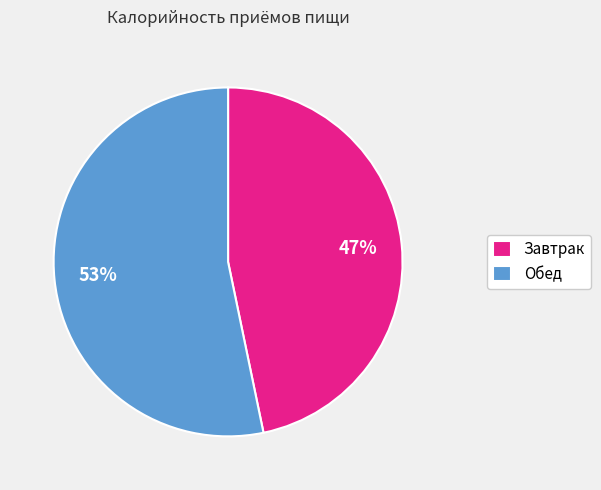

Does any single category account for the majority?

Yes